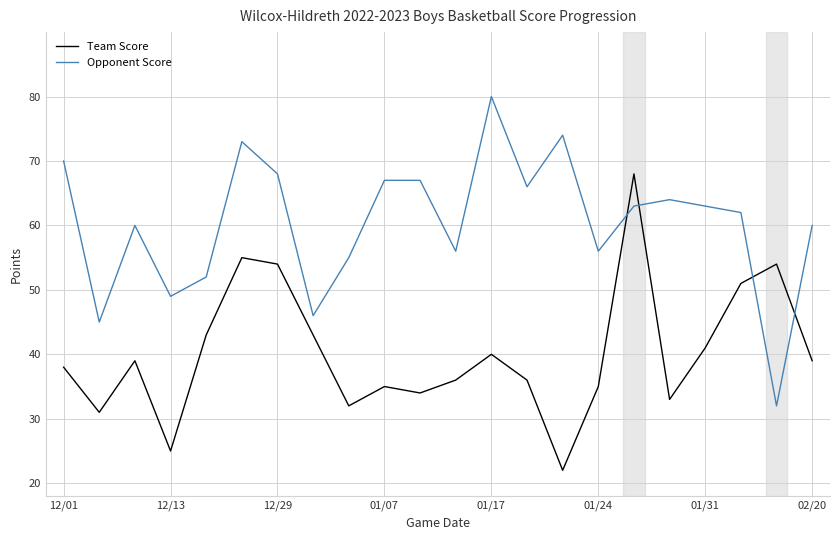

Rank the series by their average value, from highest to lowest.

Opponent Score, Team Score